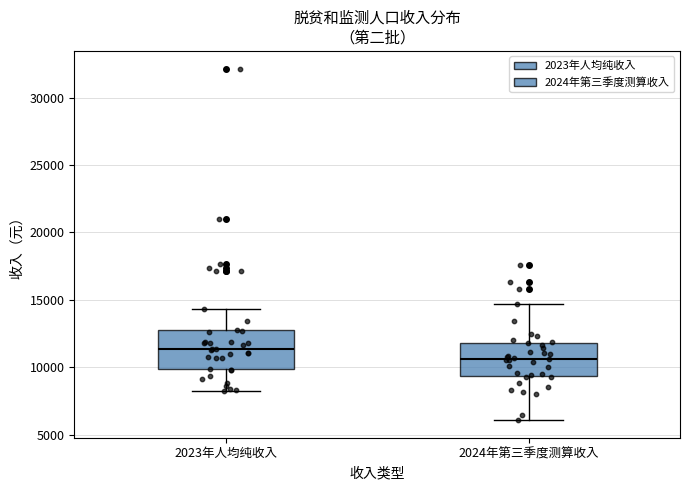

Which box's median line is the lowest?

2024年第三季度测算收入